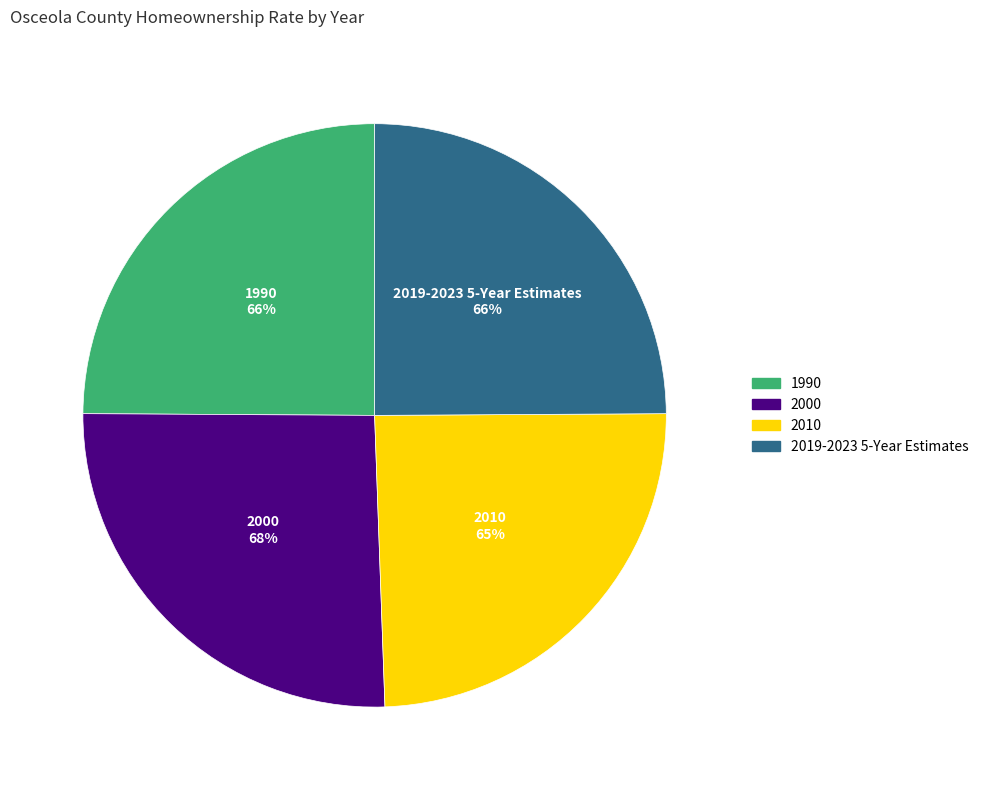

What percentage do 2010 and 2019-2023 5-Year Estimates together represent?

49.4%